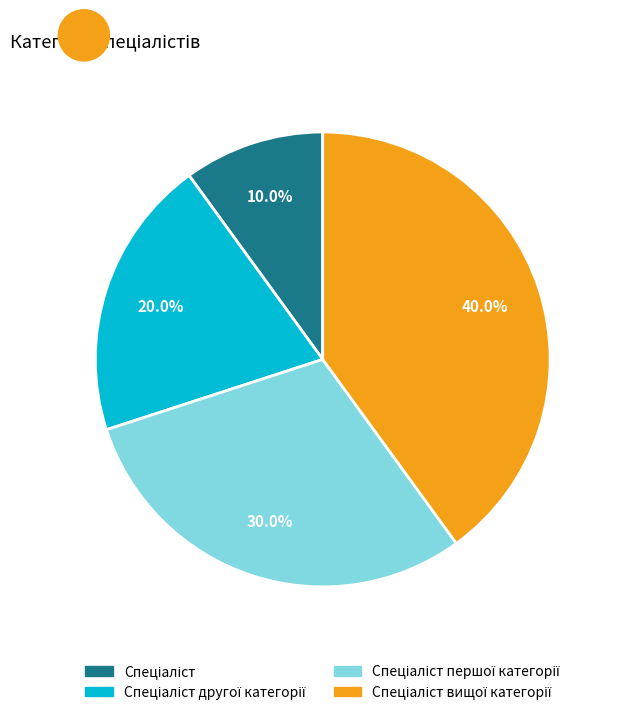

Is there any slice that represents more than half of the pie?

No